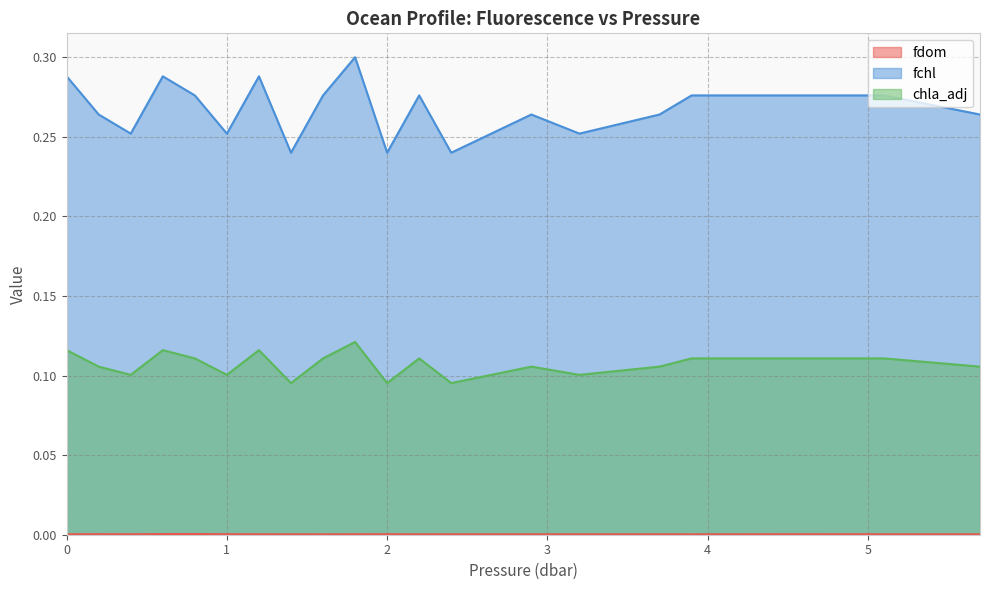

At how many categories does at least one series exceed 0?

20